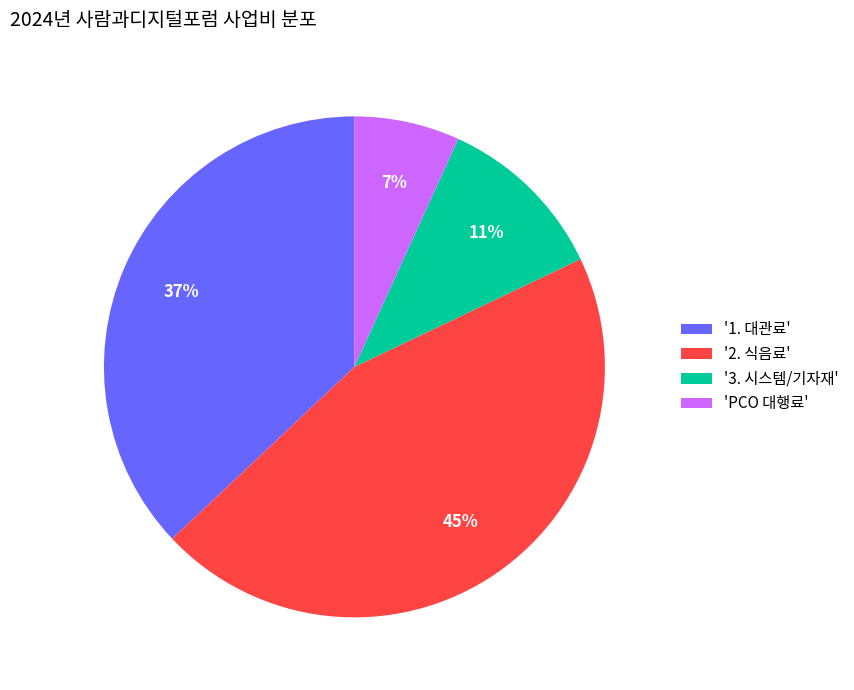

The '2. 식음료' slice represents 53% of the pie. True or false?

False